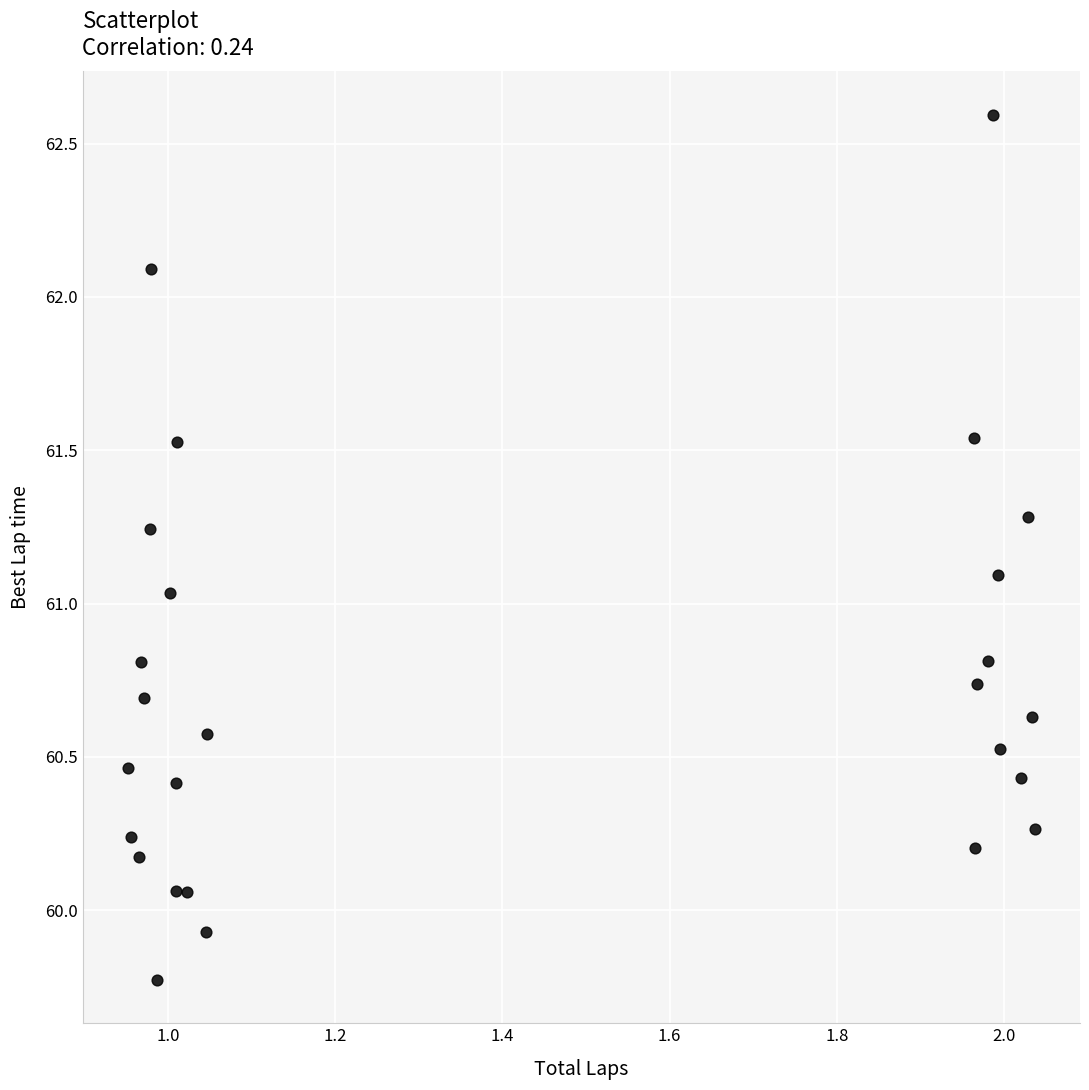

What is the range of Y values (max minus min)?

2.8